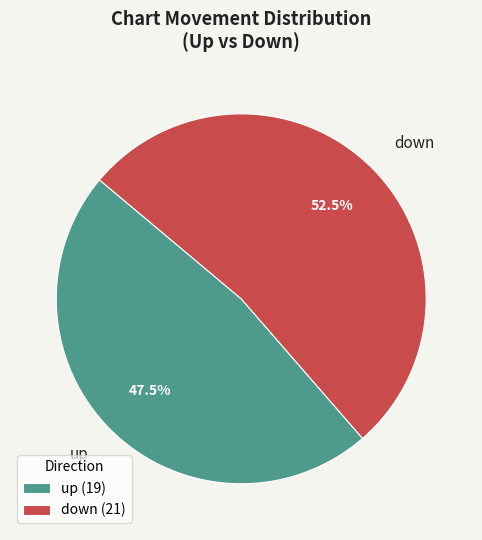

Does down represent more than half of the total?

Yes